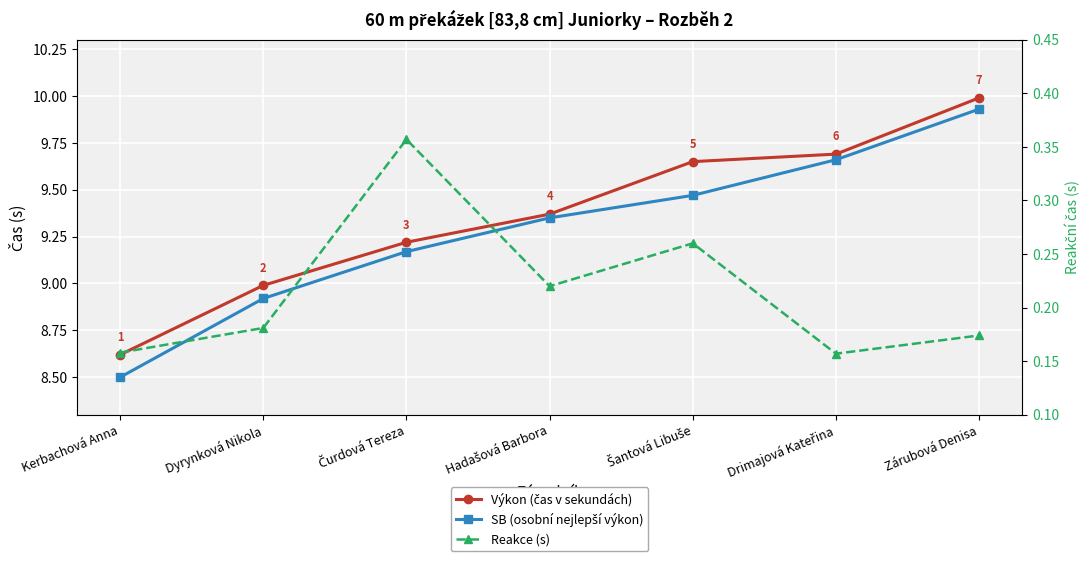

What is the label of the 2nd point from the left?

Dyrynková Nikola